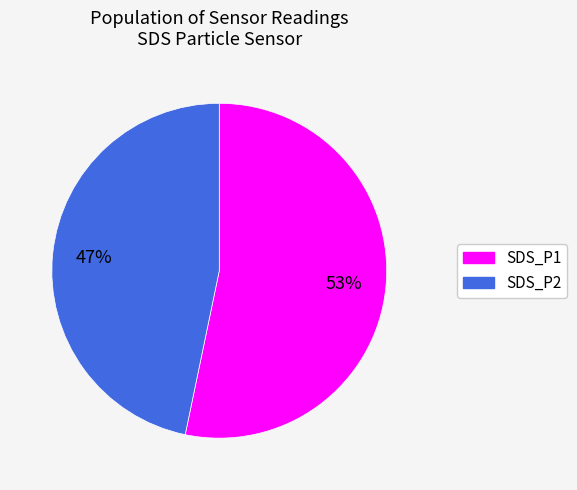

Rank the categories by value from highest to lowest.

SDS_P1, SDS_P2